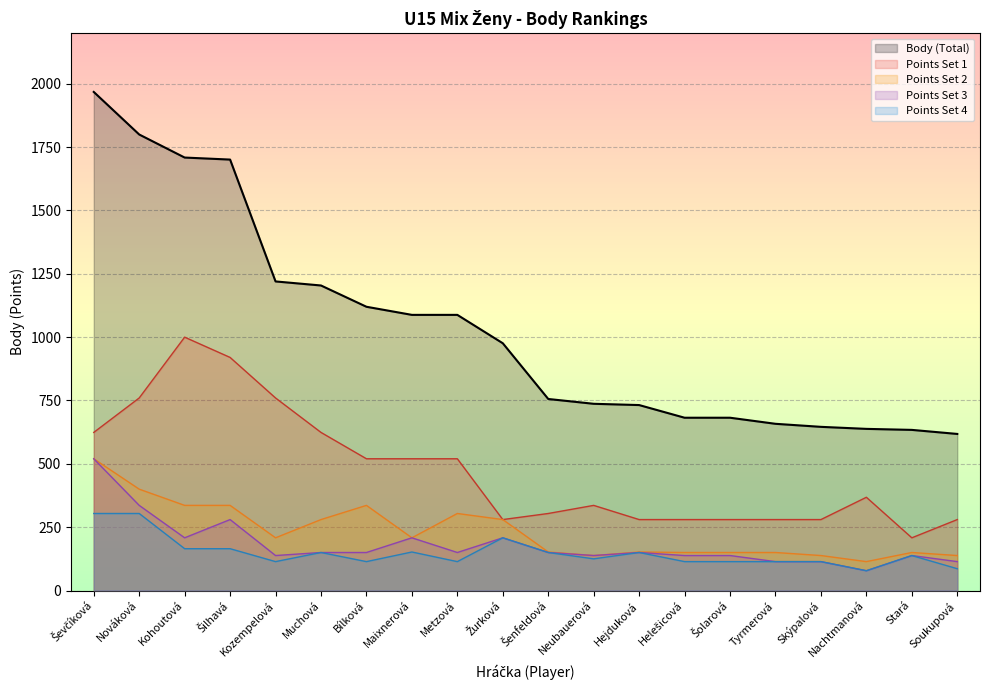

Which series has the largest total across all categories?

Body (Total)